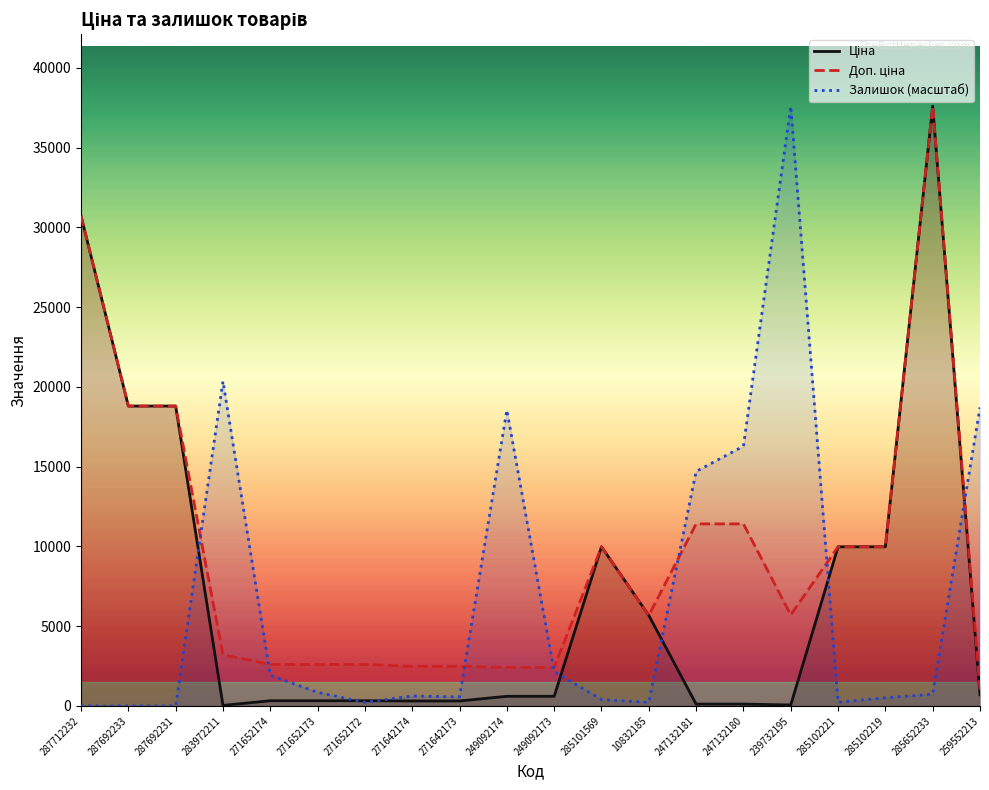

Where is Залишок nearest to the value 18796?

259552213